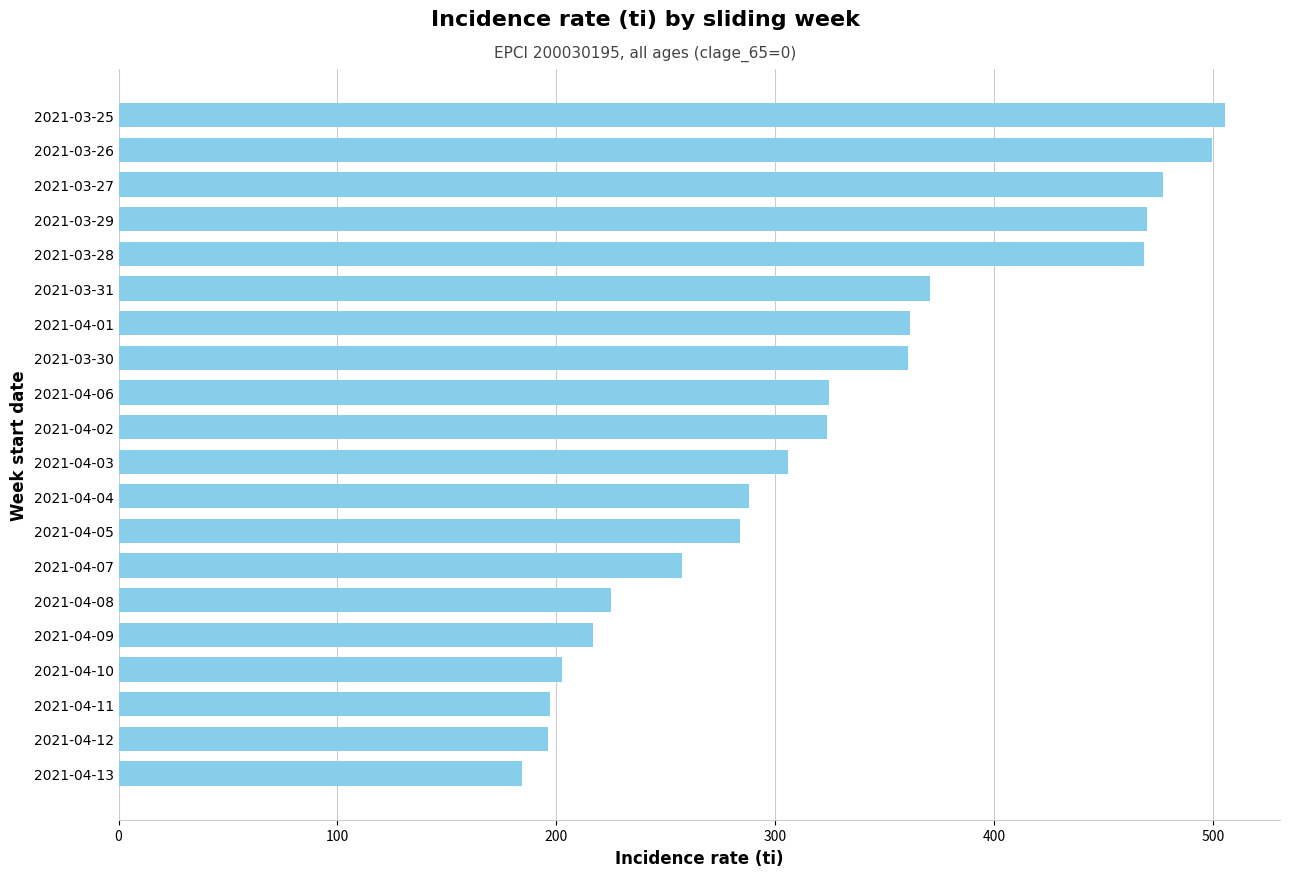

The value at 2021-04-07 is 257.4. True or false?

True